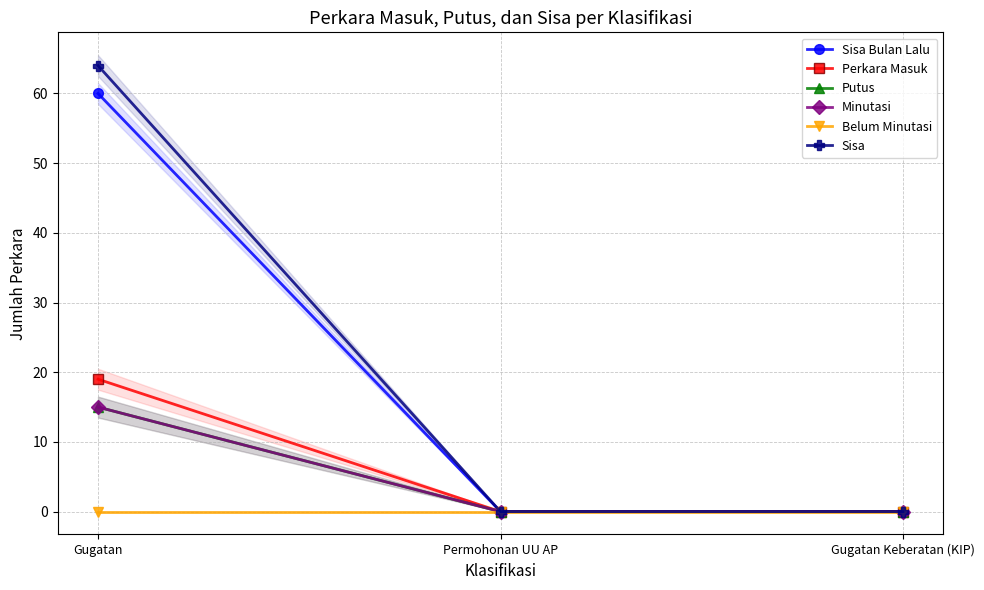

What is the average value of the Minutasi series?

5